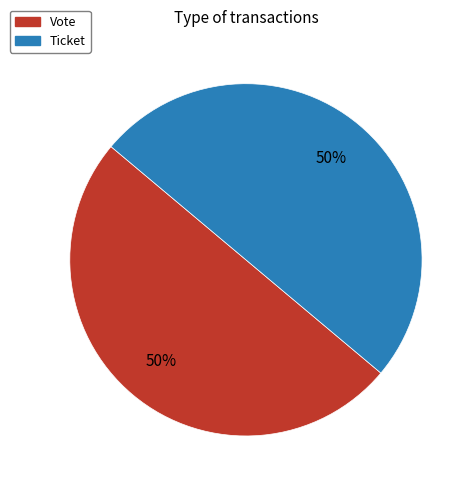

To the nearest percent, what percentage of the pie is Vote?

50%